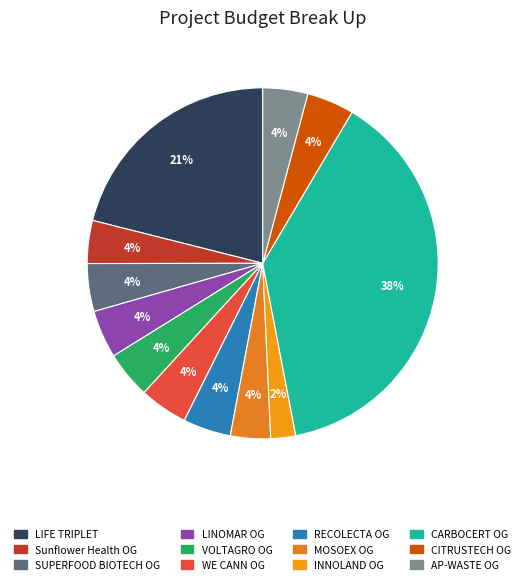

To the nearest percent, what portion does RECOLECTA OG represent?

4%